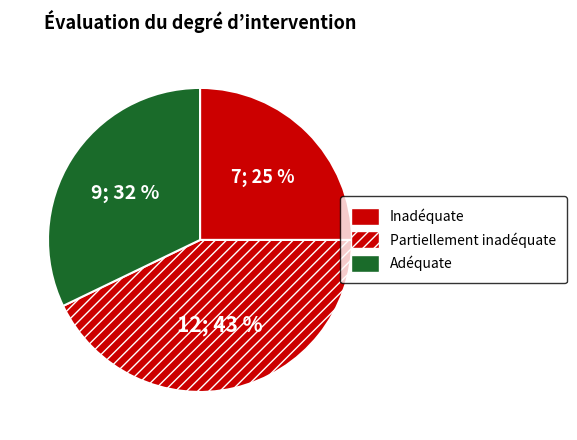

How many segments does this pie chart have?

3